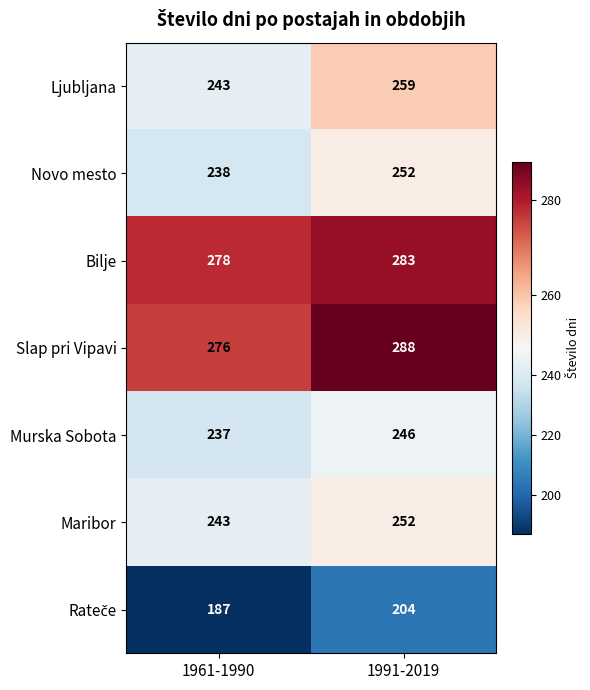

List the labels in order of Murska Sobota value, largest first.

1991-2019, 1961-1990